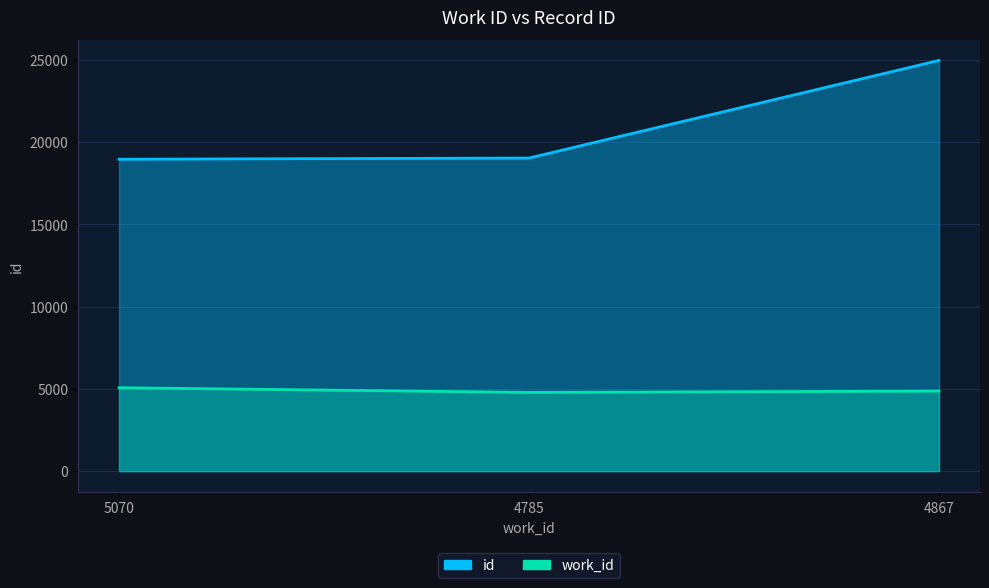

Rank the categories by work_id value from highest to lowest.

5070, 4867, 4785